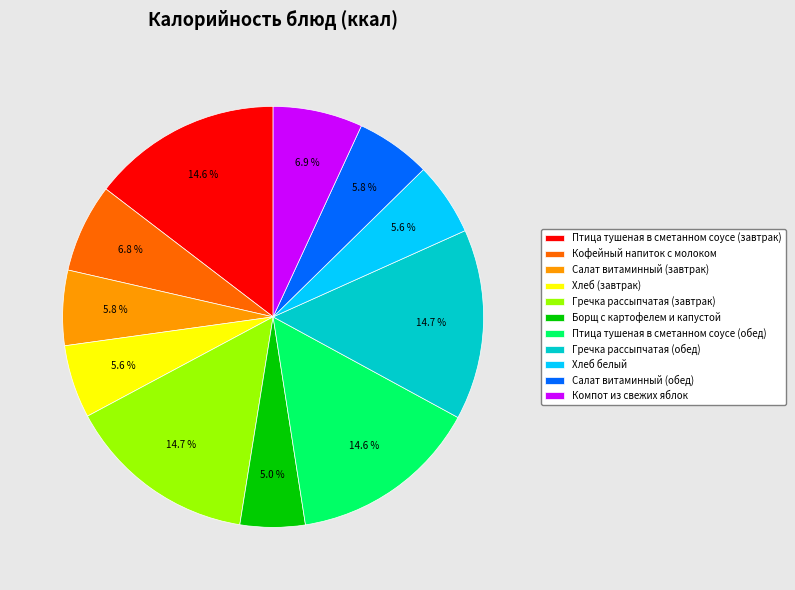

To the nearest percent, what percentage of the pie is Салат витаминный (обед)?

6%